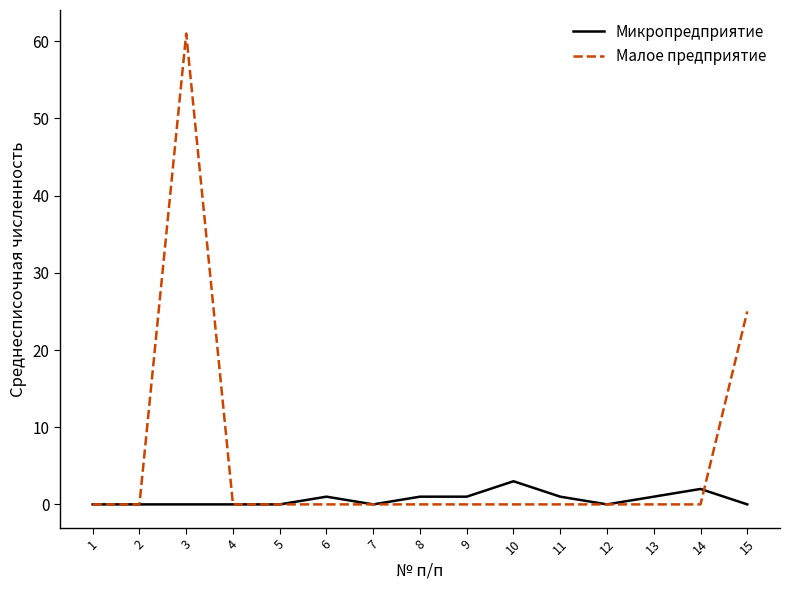

Reading left to right, transcribe all the data shown in this chart.

Микропредприятие: 0	0	0	0	0	1	0	1	1	3	1	0	1	2	0
Малое предприятие: 0	0	61	0	0	0	0	0	0	0	0	0	0	0	25